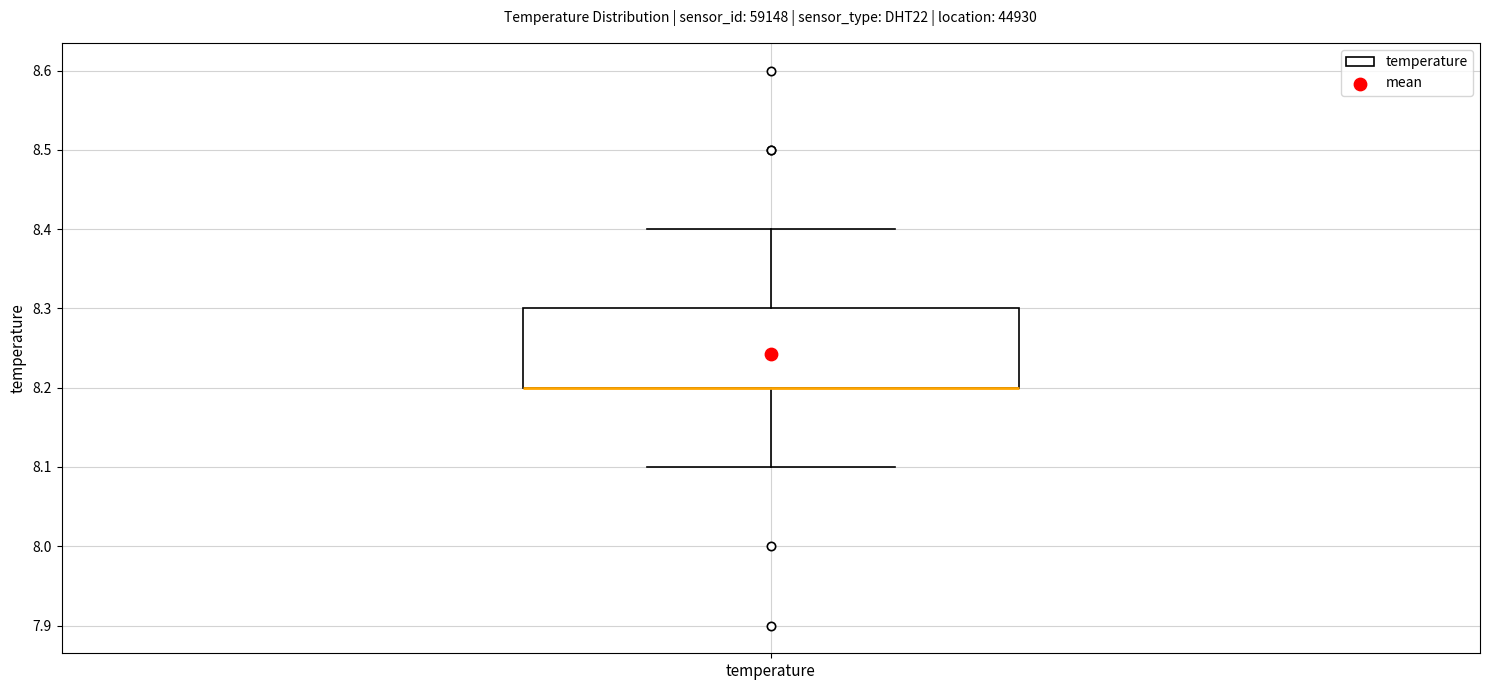

Transcribe this box plot: give where the median line is, the range the box spans, and where the two whiskers end, as read against the y-axis. The values are not printed on the chart, so give them approximately, as read against the axis.

median 8.2 (drawn on the box's lower edge), box 8.2 to 8.3, whiskers 8.1 to 8.4